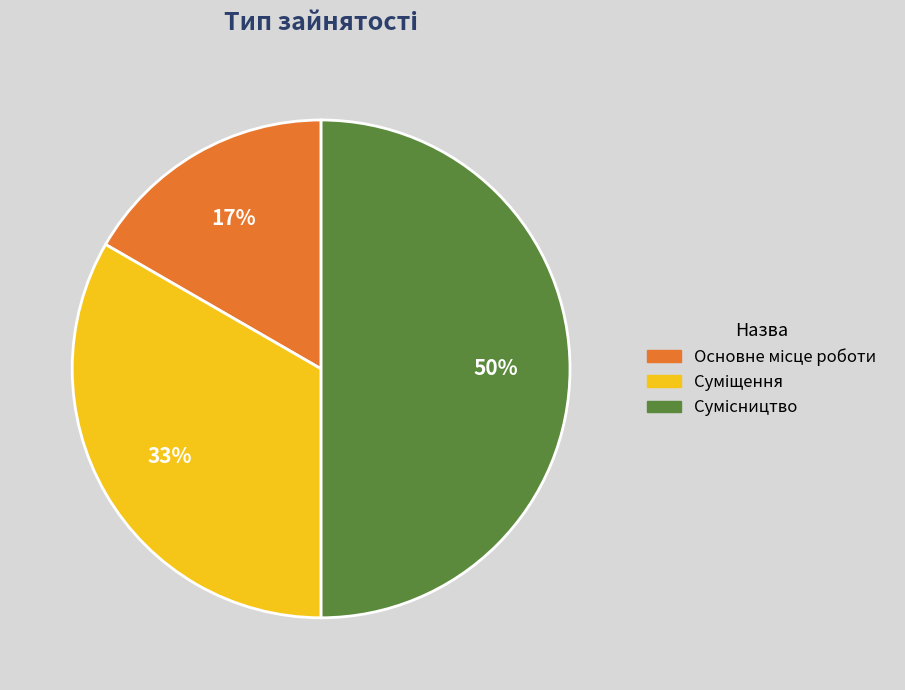

How many slices are in this pie chart?

3